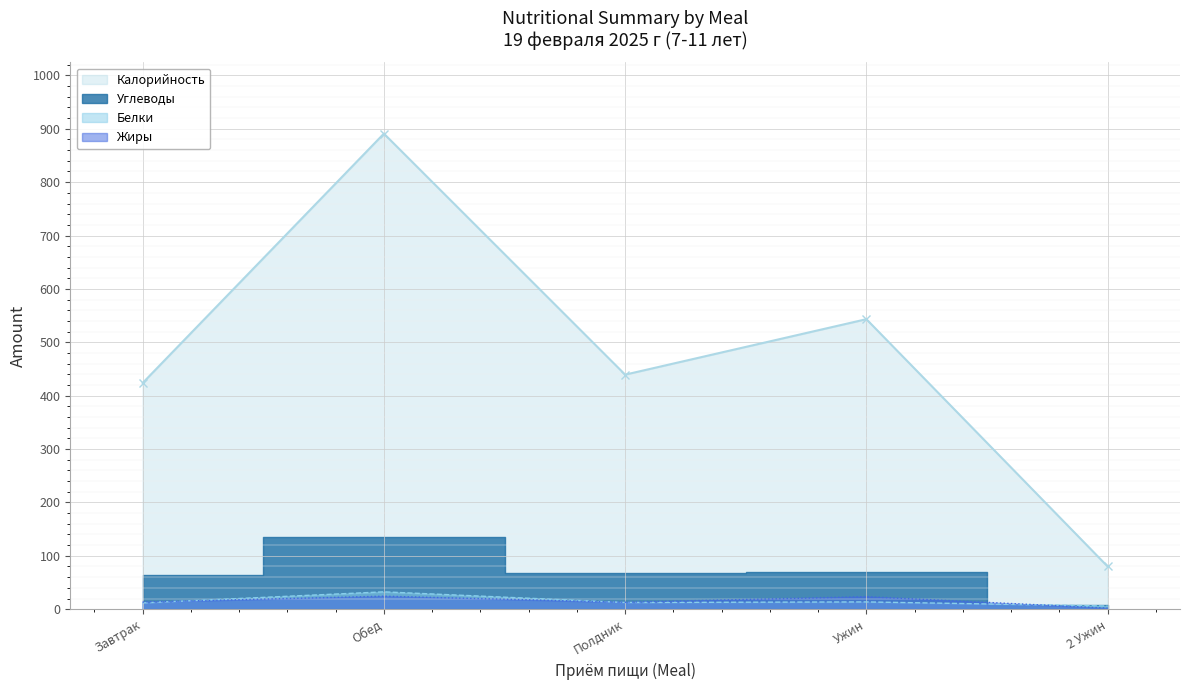

Which label corresponds to the largest value in the chart?

Обед